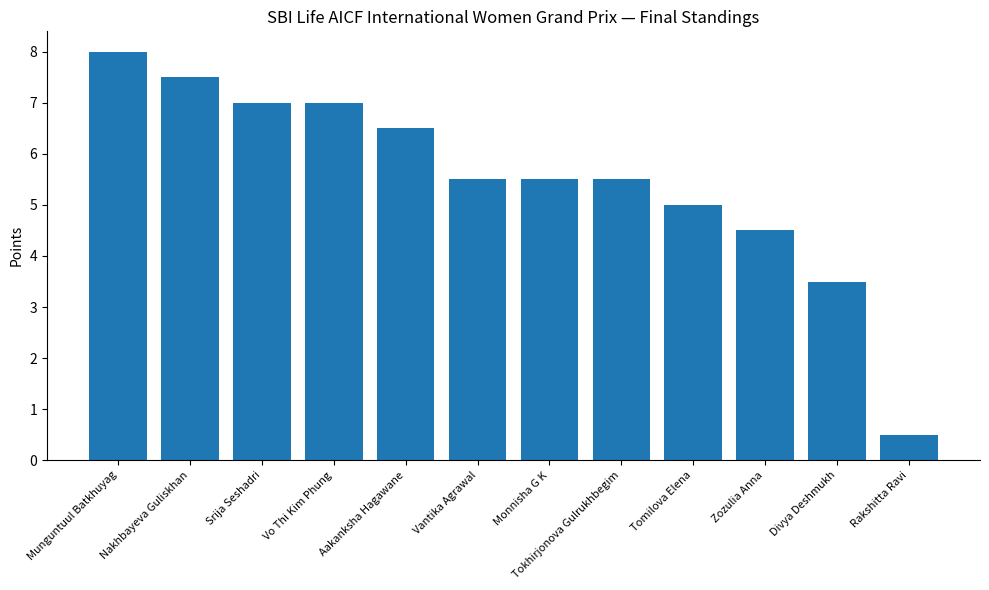

Which category has the highest value across all series?

Munguntuul Batkhuyag